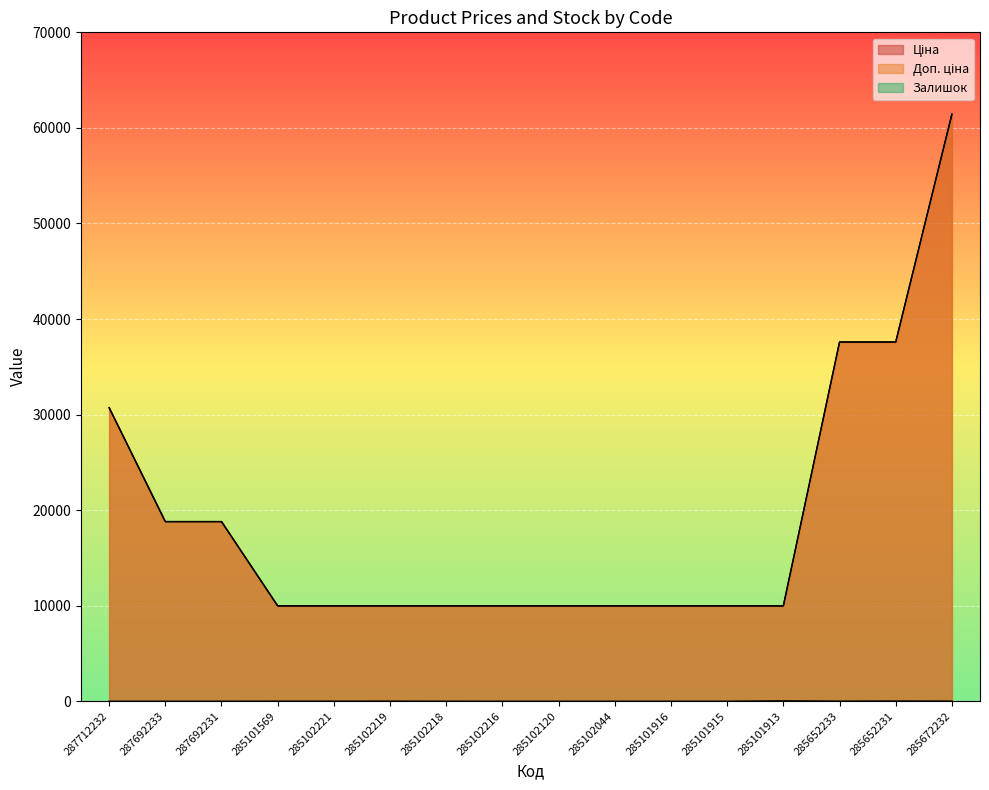

Does the chart display data point markers on the line(s)?

No